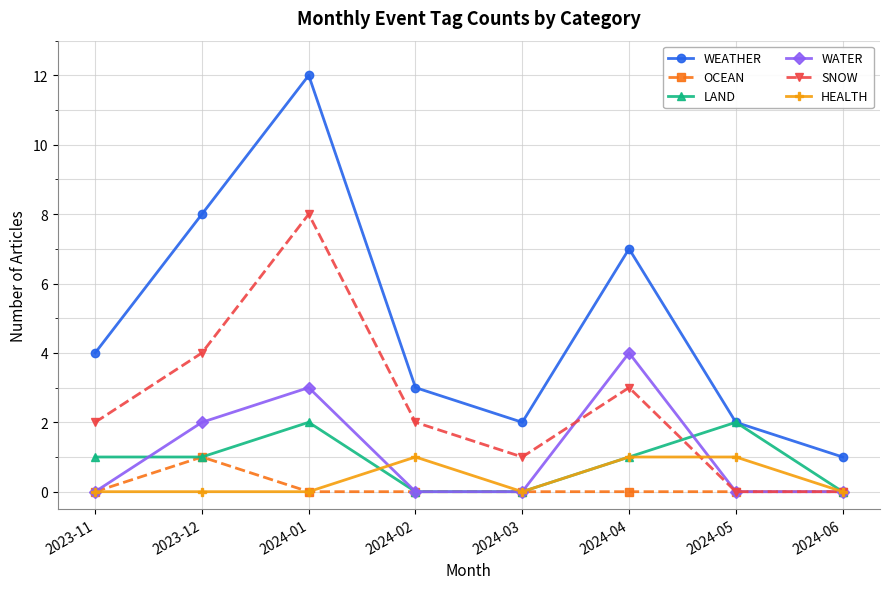

Does the chart have visible grid lines?

Yes